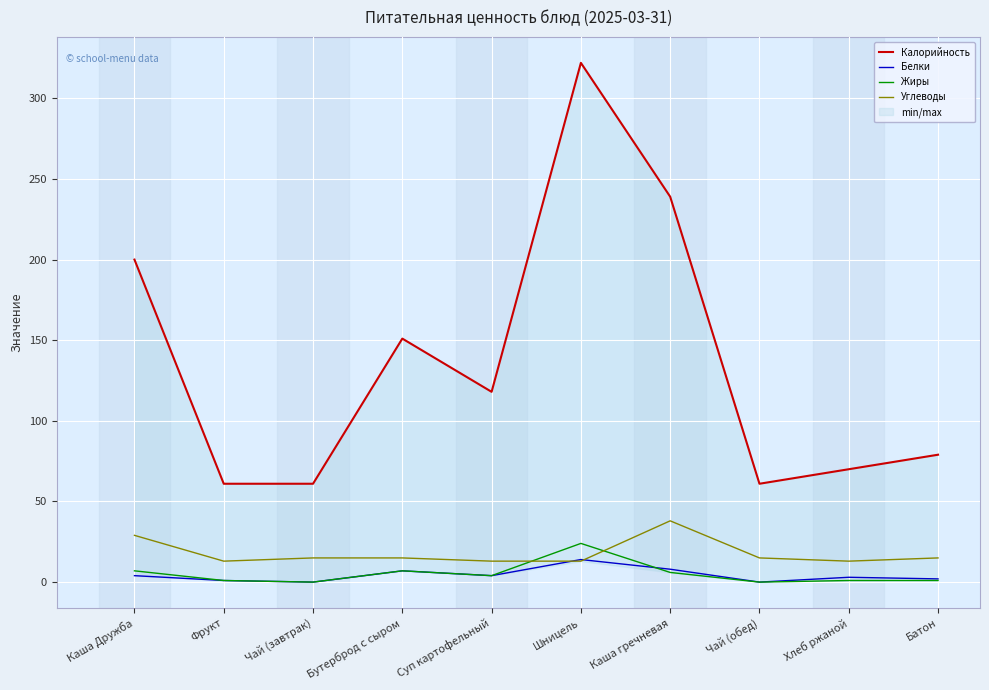

True or false: Жиры and Углеводы intersect in this chart.

True